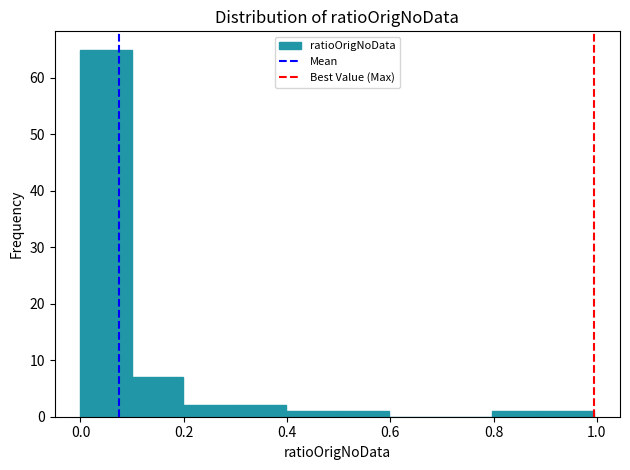

What is the height of the bar covering 0.4 to 0.5 on the x-axis? Neither the bar edges nor the heights are printed on the chart, so give them approximately, as read against the axes.

1